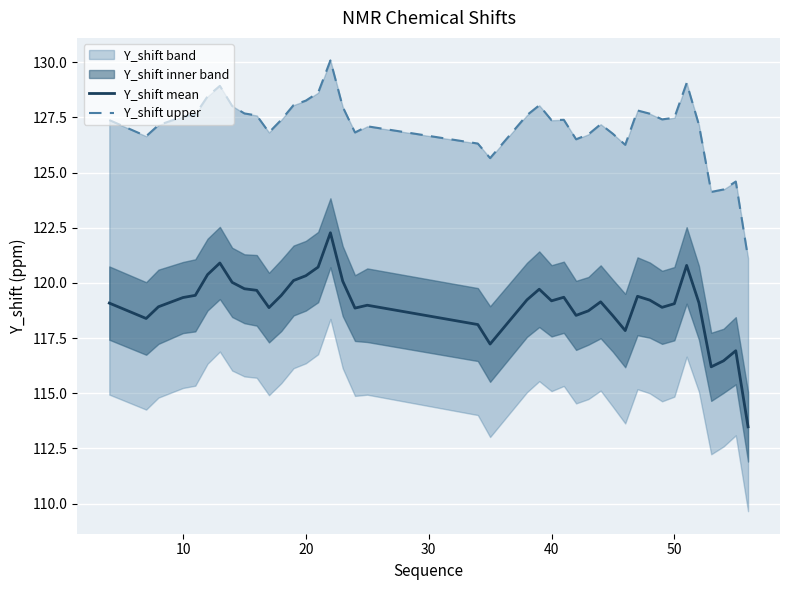

Rank the series by their maximum value, from lowest to highest.

Y_shift mean, Y_shift upper